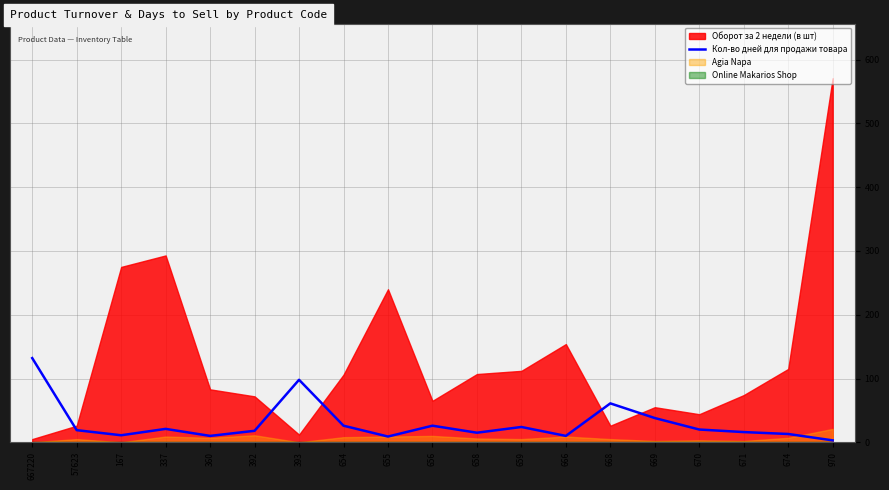

What is the label of the 5th point from the right?

669